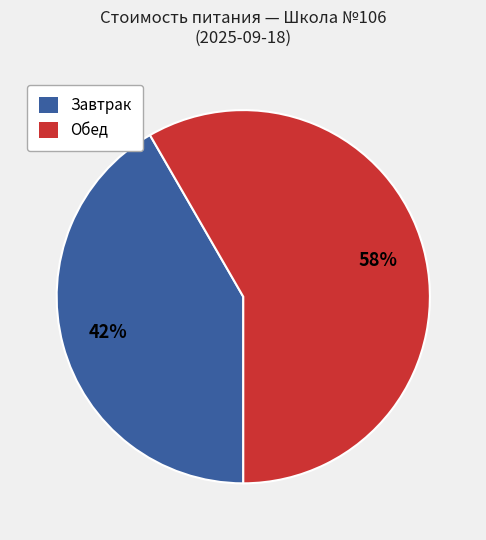

Which slice represents more than half of the pie?

Обед